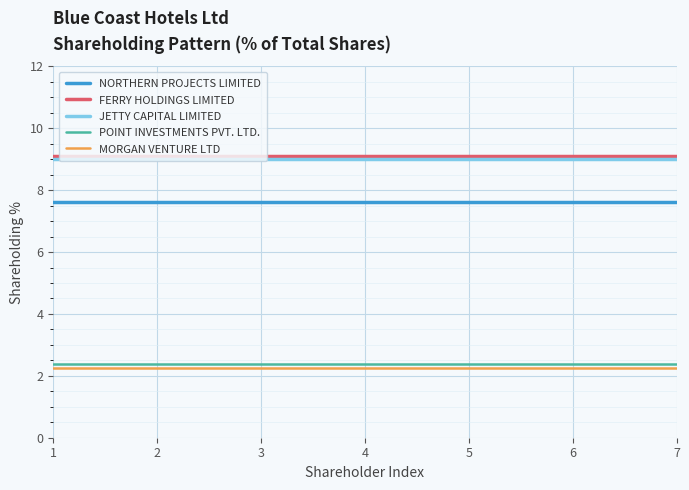

The value of MORGAN VENTURE LTD at 1 is 2.3. True or false?

True